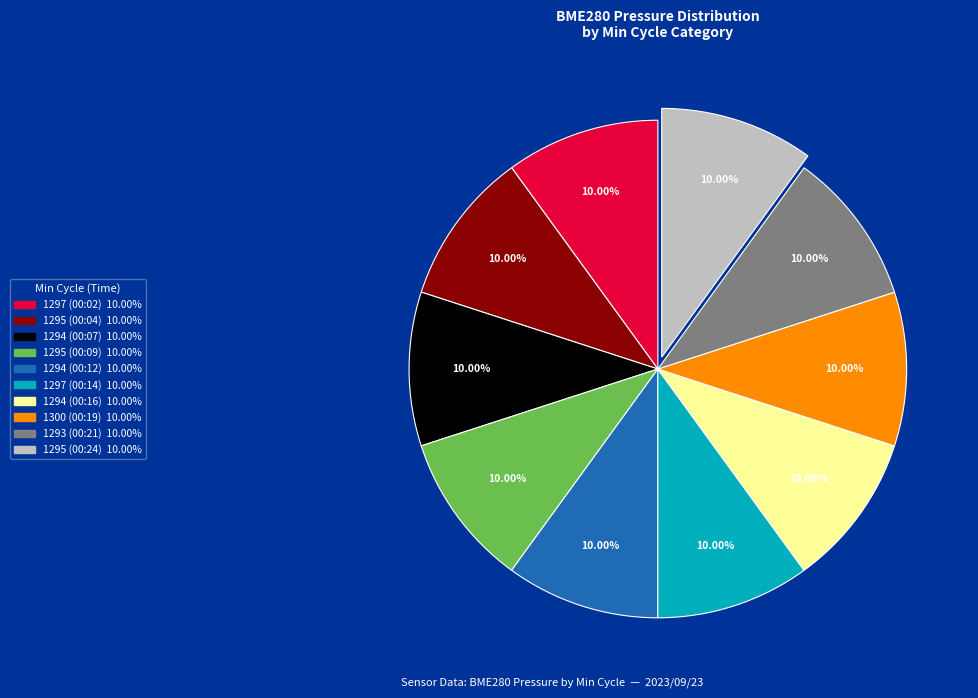

Is there any slice that represents more than half of the pie?

No